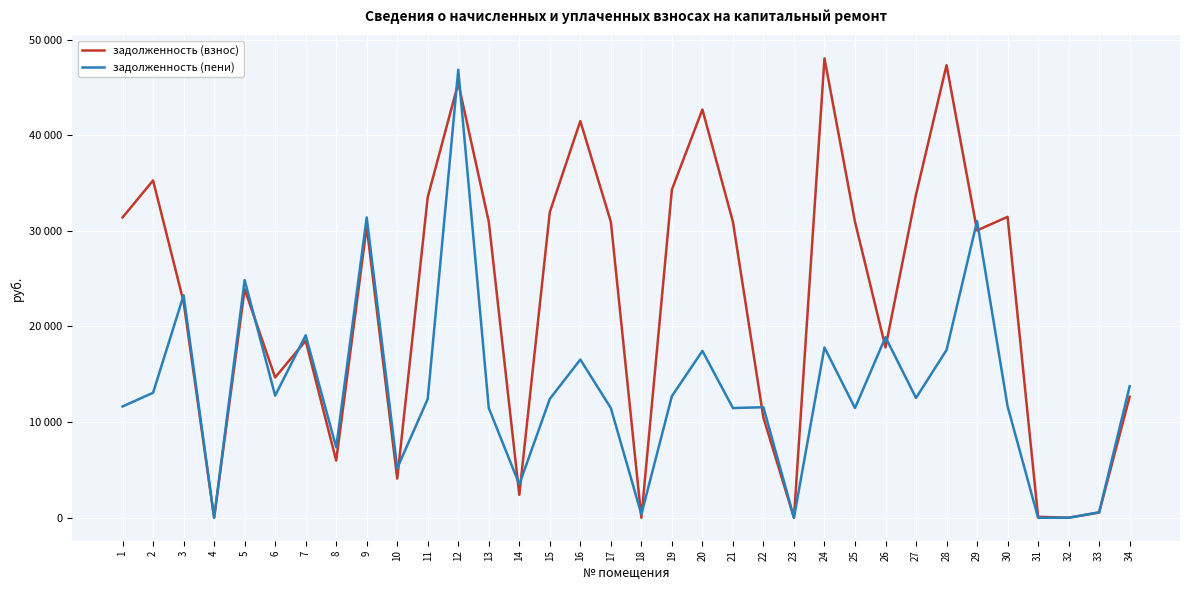

True or false: задолженность (взнос) and задолженность (пени) intersect in this chart.

True